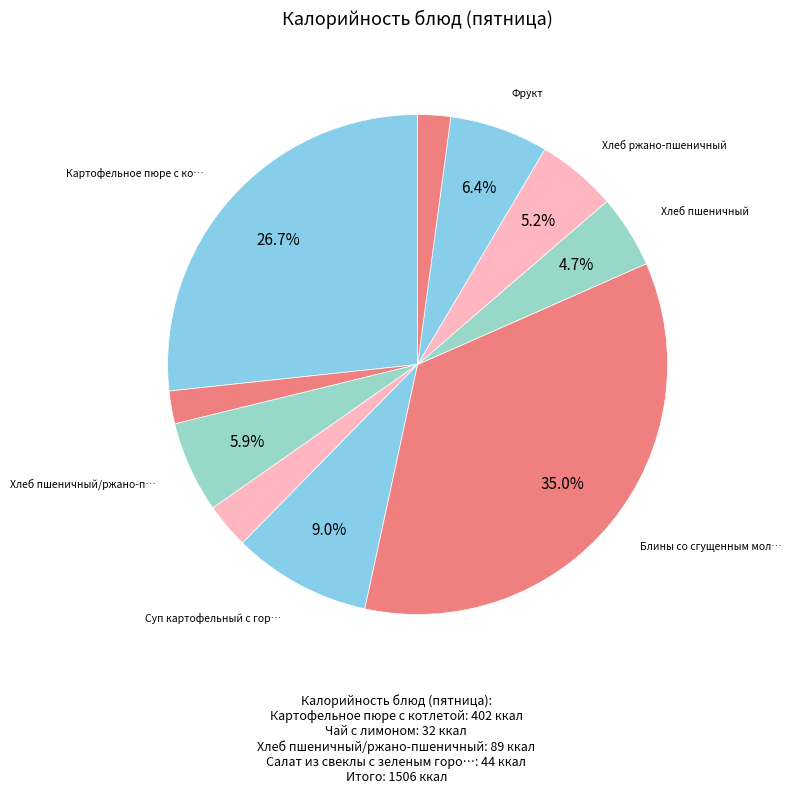

How many slices are in this pie chart?

10